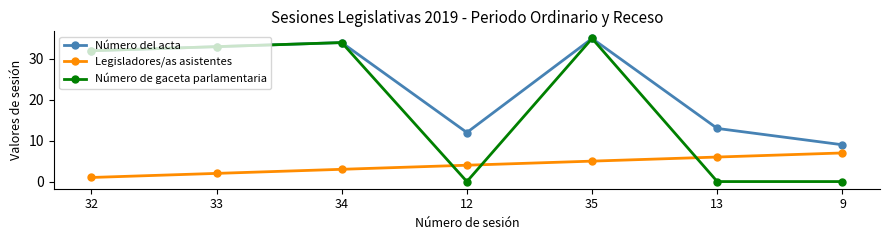

How many lines are shown in the chart?

3